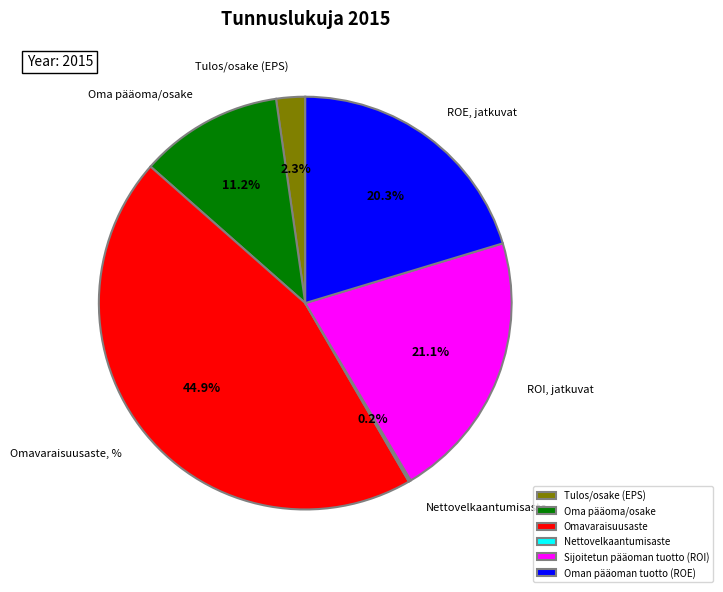

Which slice is the largest?

Omavaraisuusaste